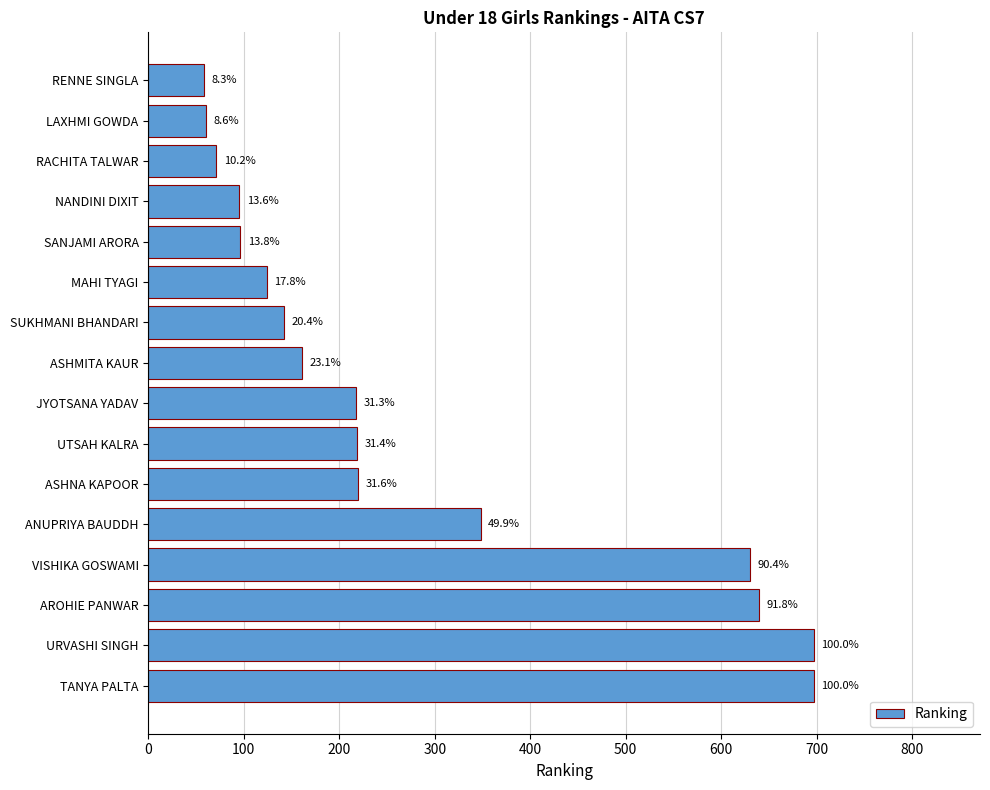

Are the bars horizontal?

Yes